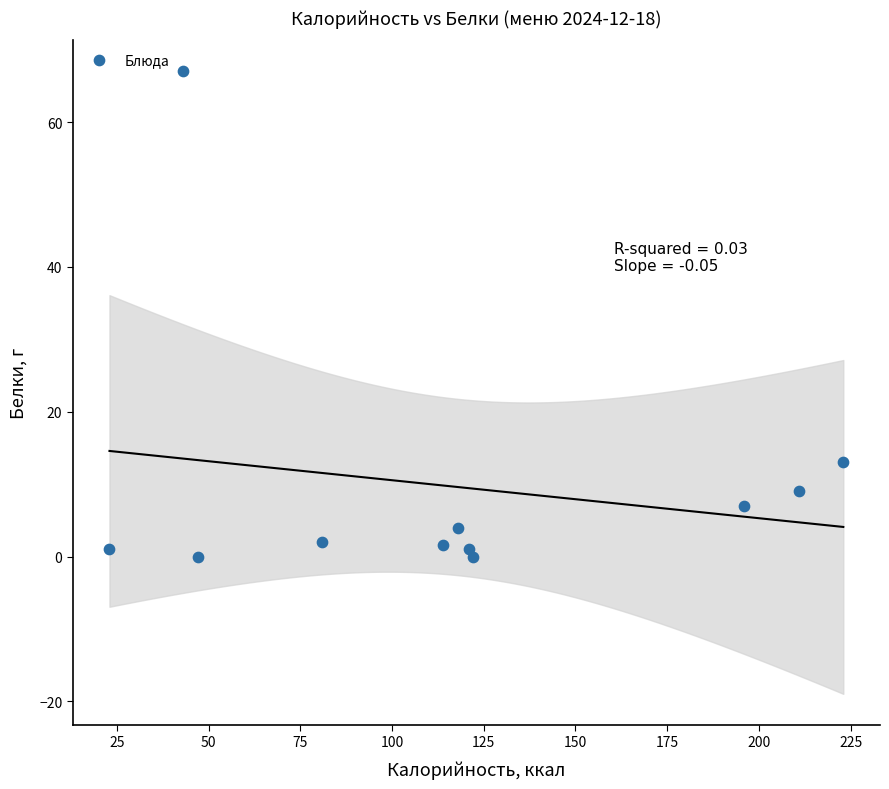

What is the range of Y values (max minus min)?

67.0